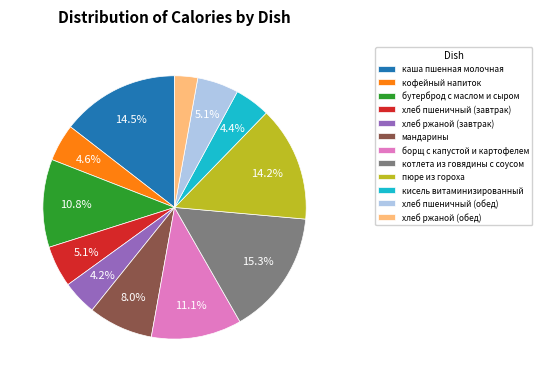

The борщ с капустой и картофелем slice represents 17% of the pie. True or false?

False